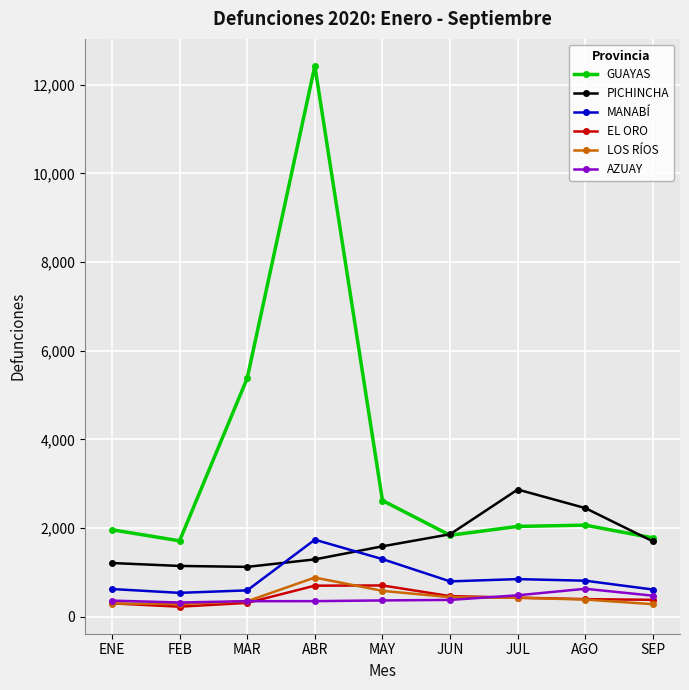

How many data points in LOS RÍOS are less than 387?

4